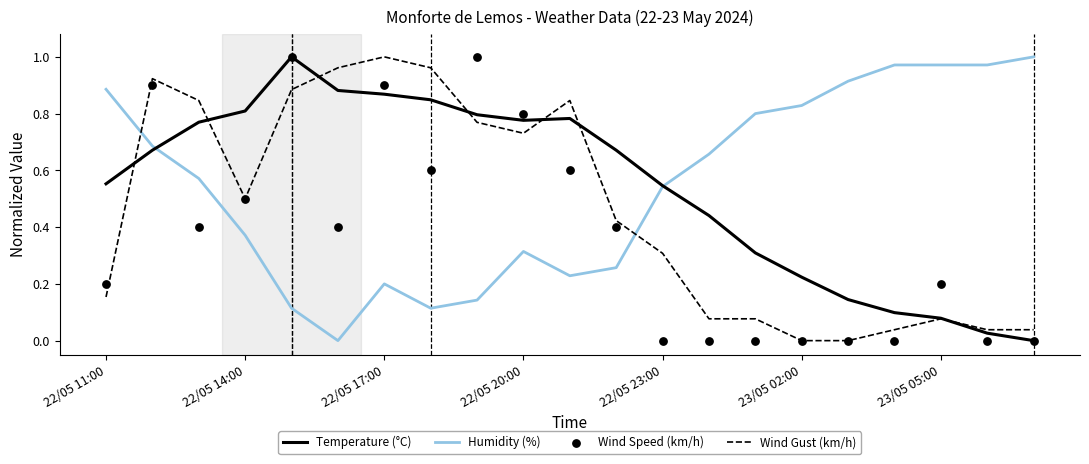

Is the value of Wind Gust (km/h) at 19 greater than the value of Temperature (°C) at 19?

Yes